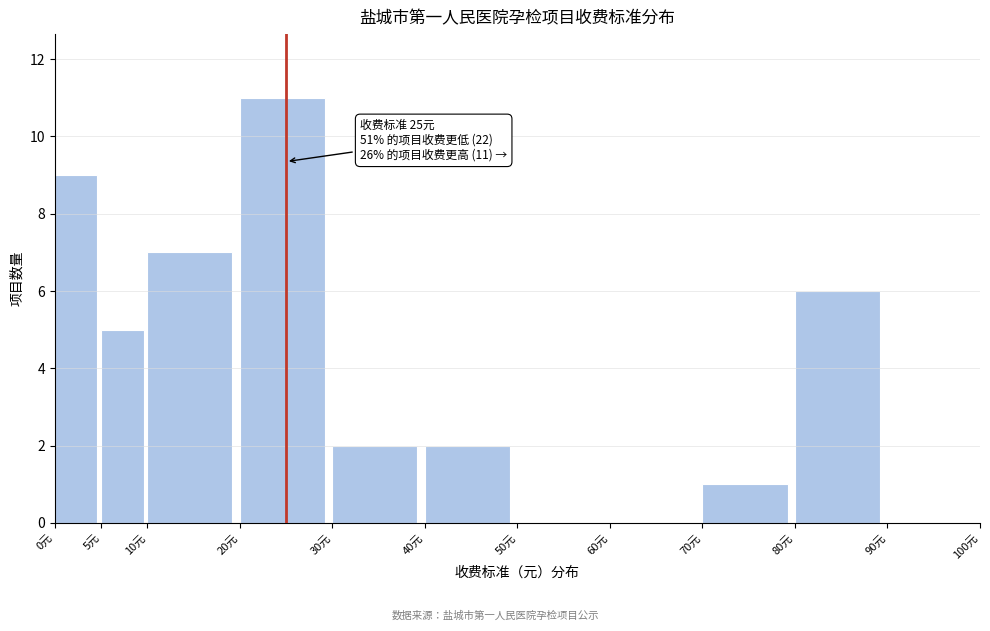

Which range on the x-axis has the tallest bar?

20 to 30